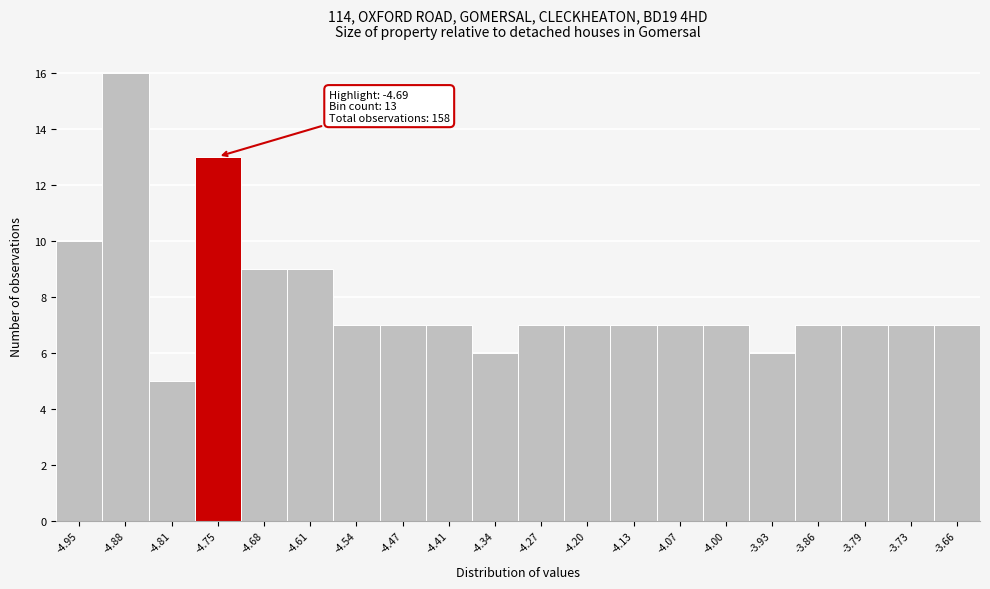

Reading left to right, extract all data points from this chart.

10	16	5	13	9	9	7	7	7	6	7	7	7	7	7	6	7	7	7	7